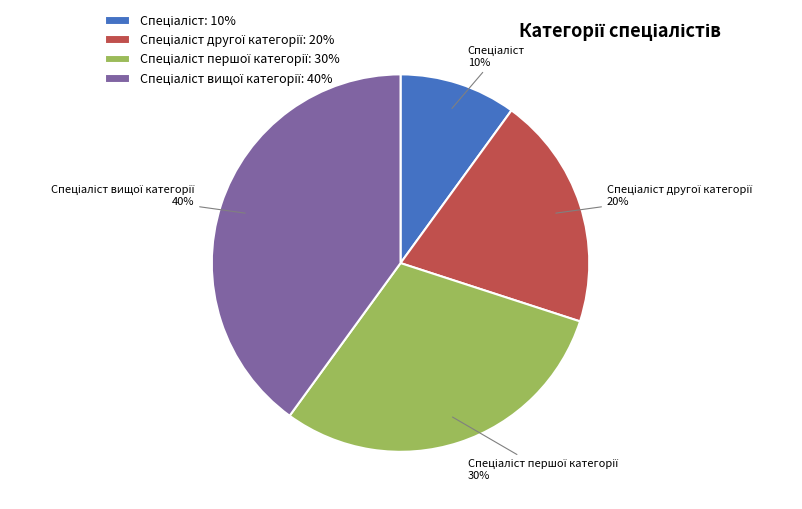

Is there any slice that represents more than half of the pie?

No